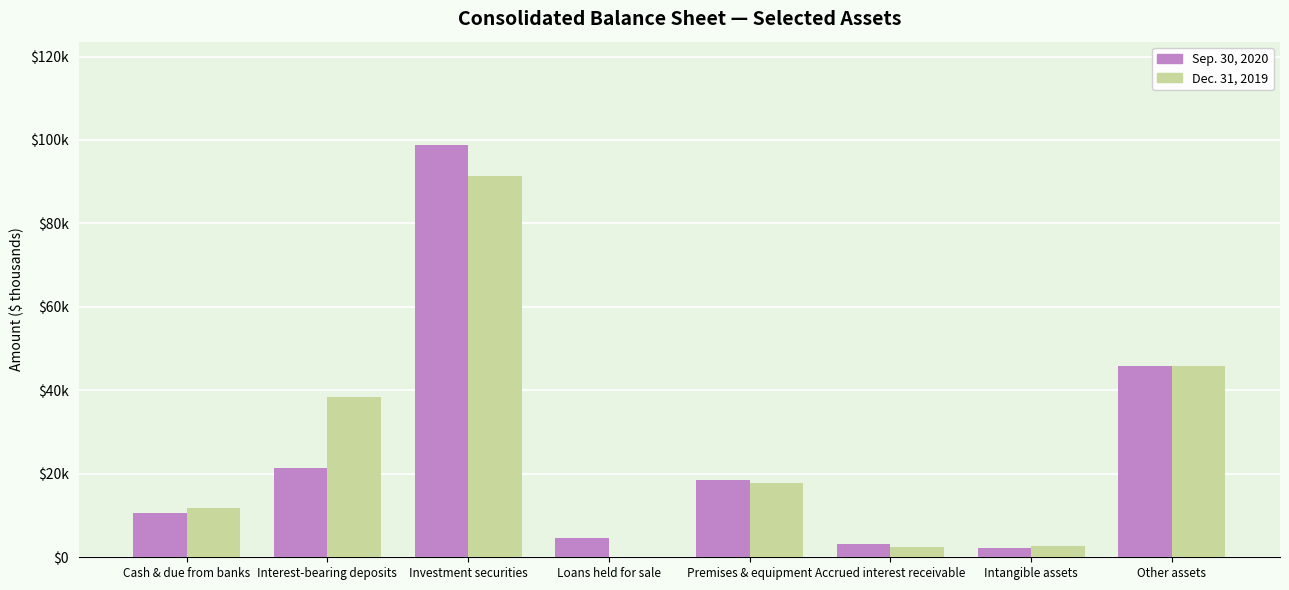

What are all the series names shown in the legend?

Sep. 30, 2020, Dec. 31, 2019